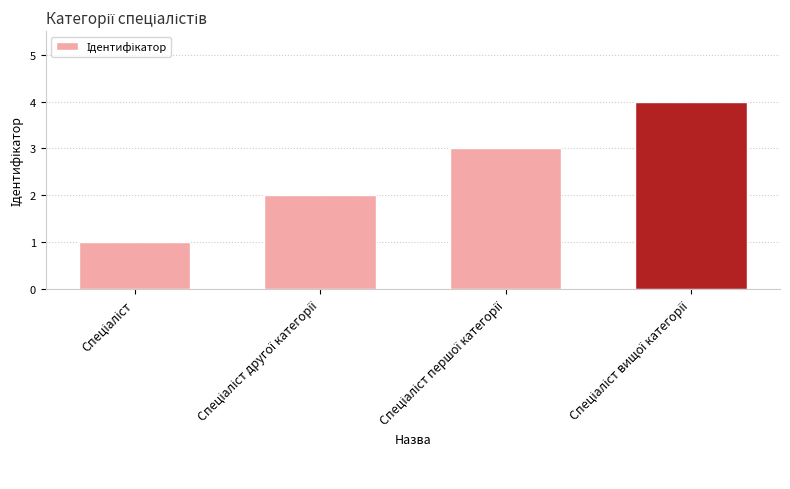

What is the greatest value displayed?

4